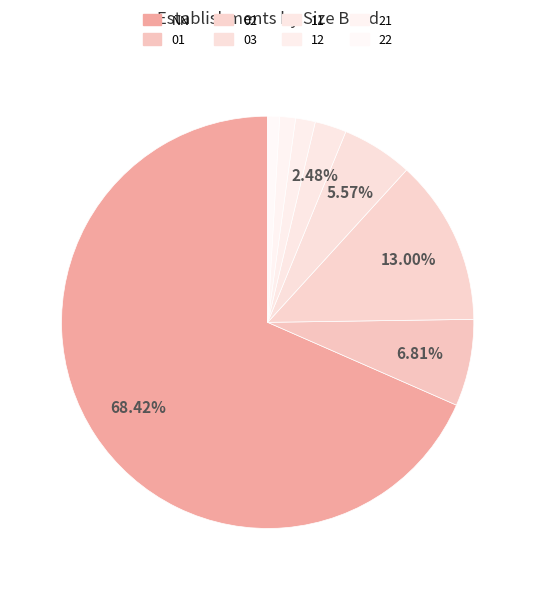

To the nearest percent, what is the combined percentage of 03 and 22?

7%